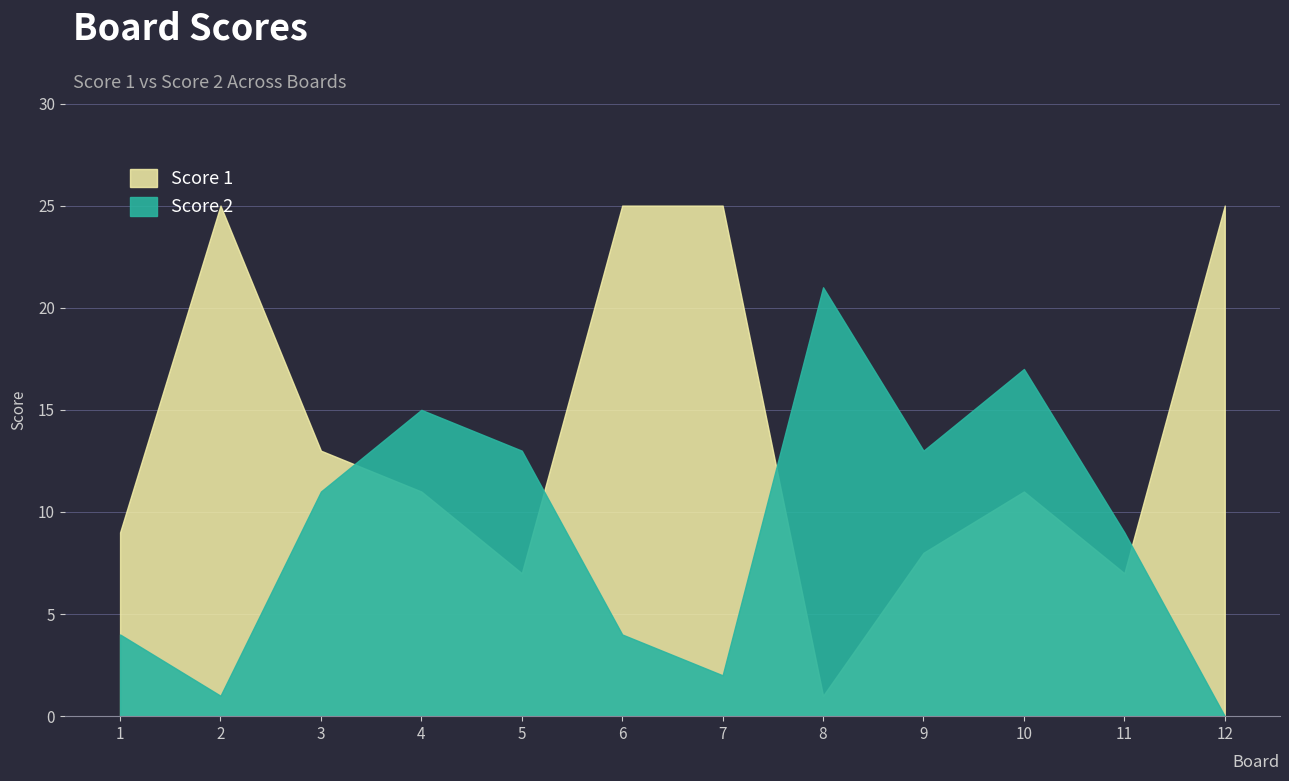

What is the greatest value displayed?

25